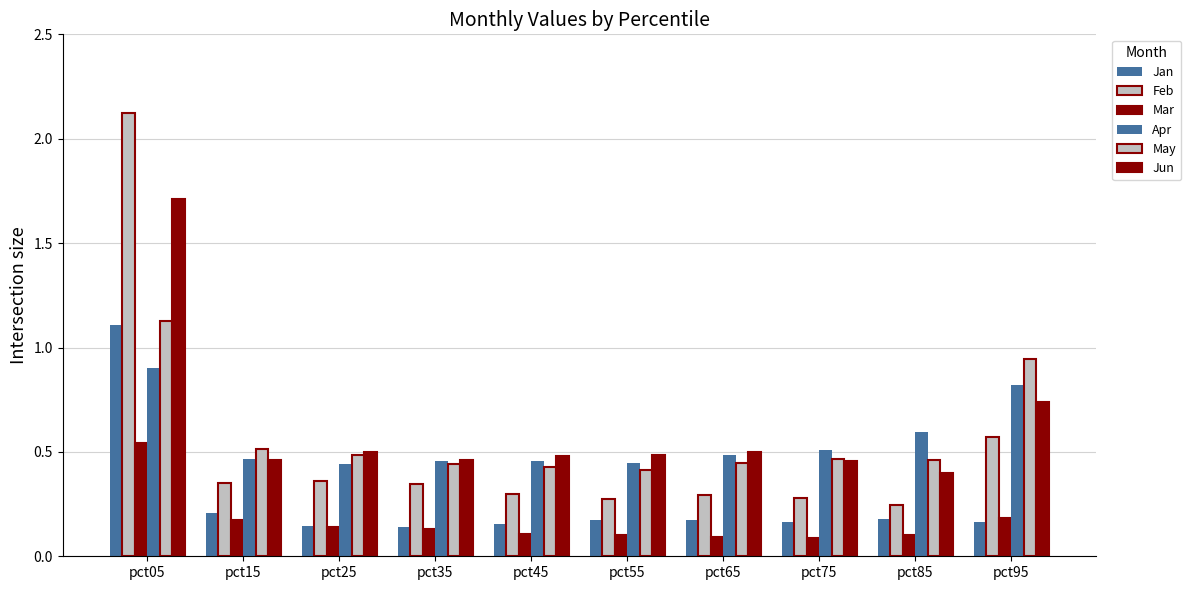

What is the sum of the Jun values at pct95 and pct65?

1.2